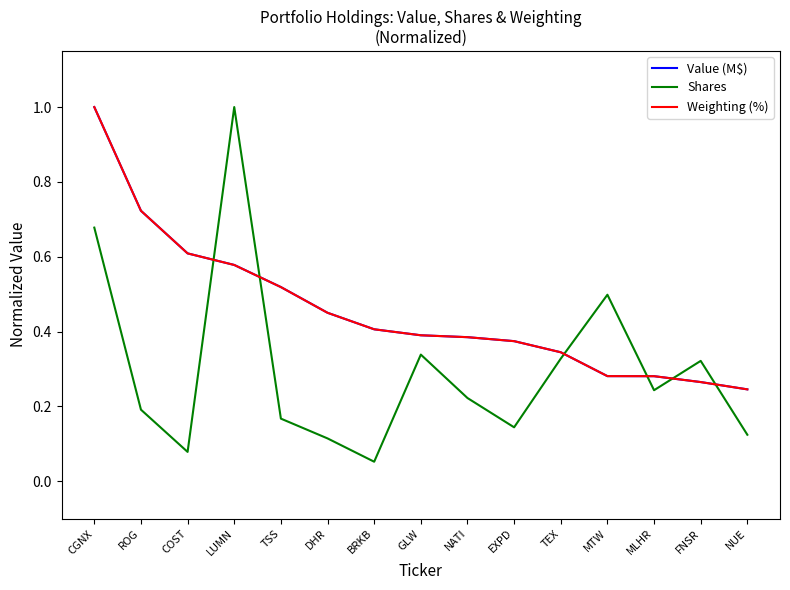

What position from the left is DHR?

6